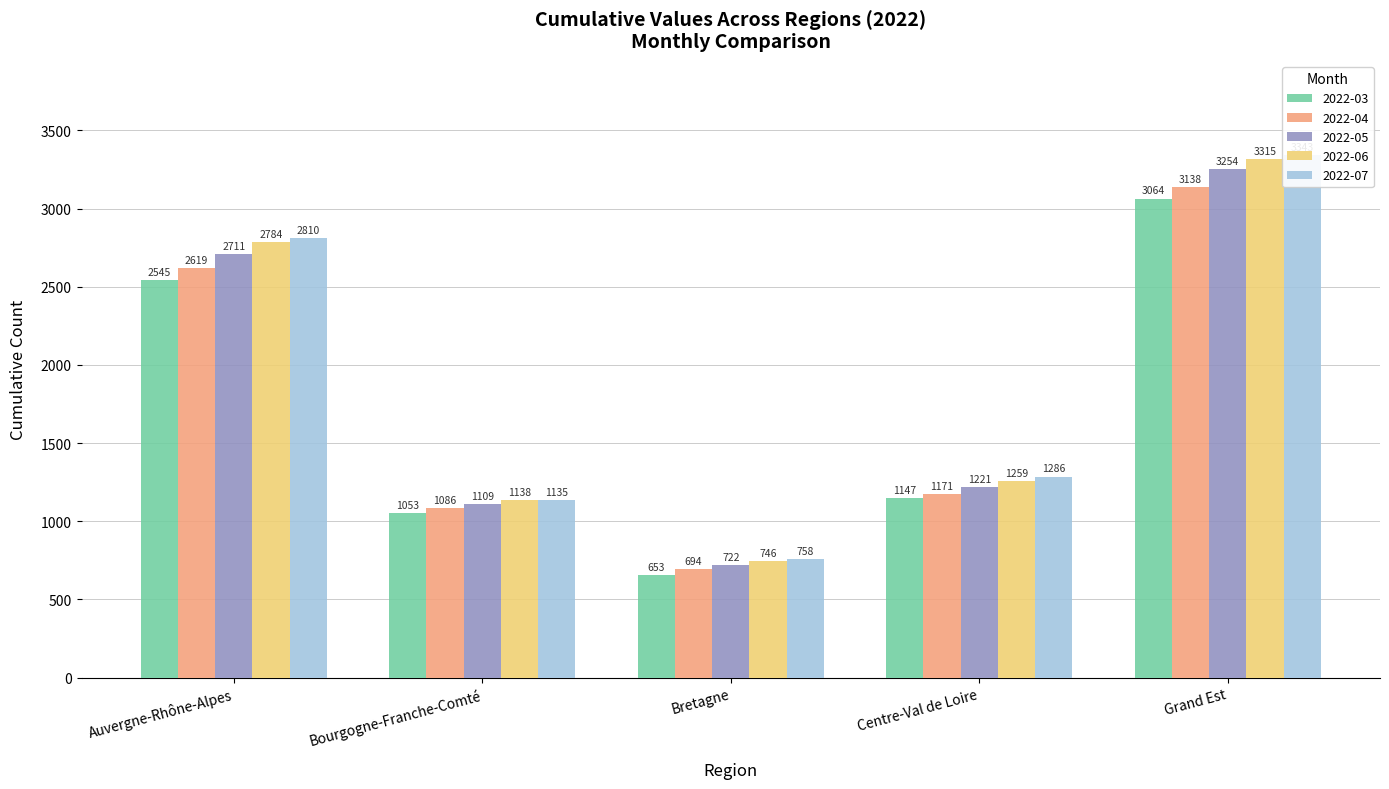

Which series has the largest range (max minus min)?

2022-07